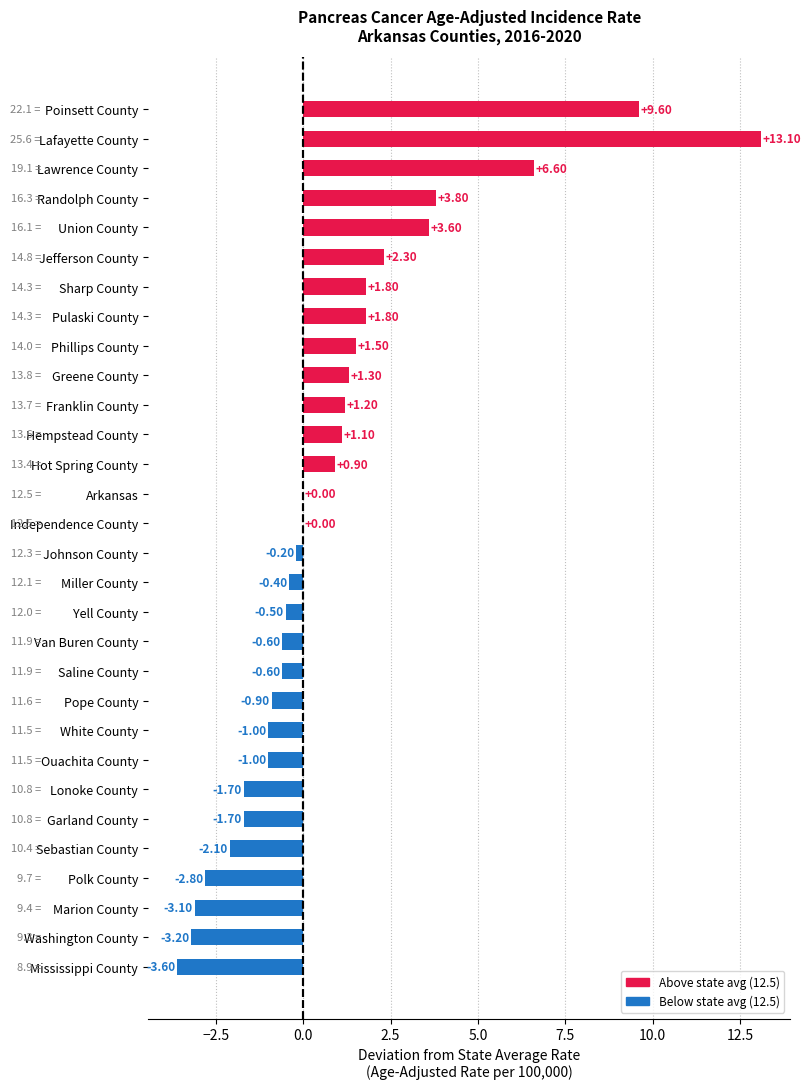

What value does the data have at Sebastian County?

-2.1